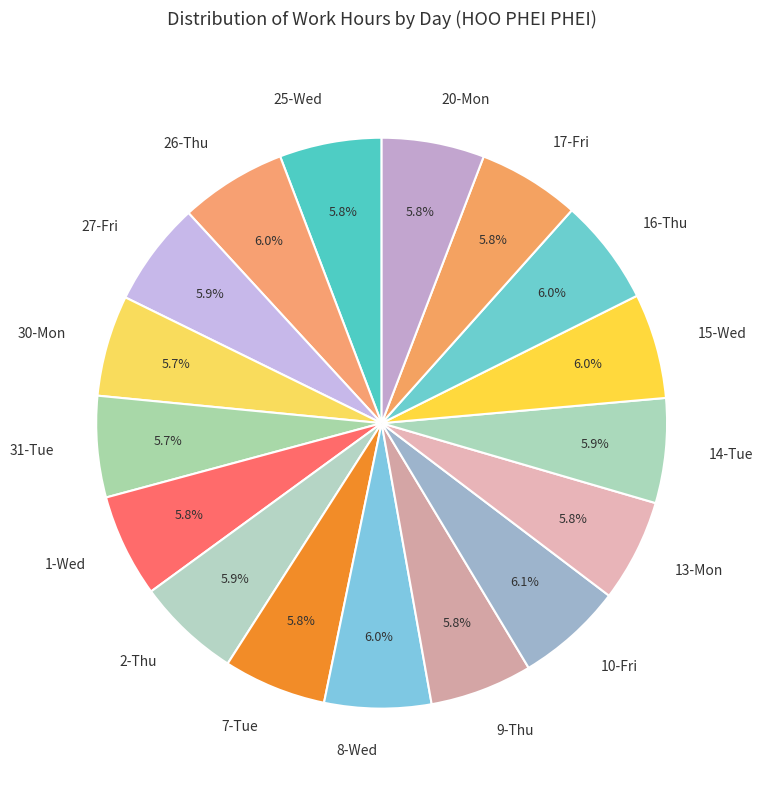

How many slices are in this pie chart?

17